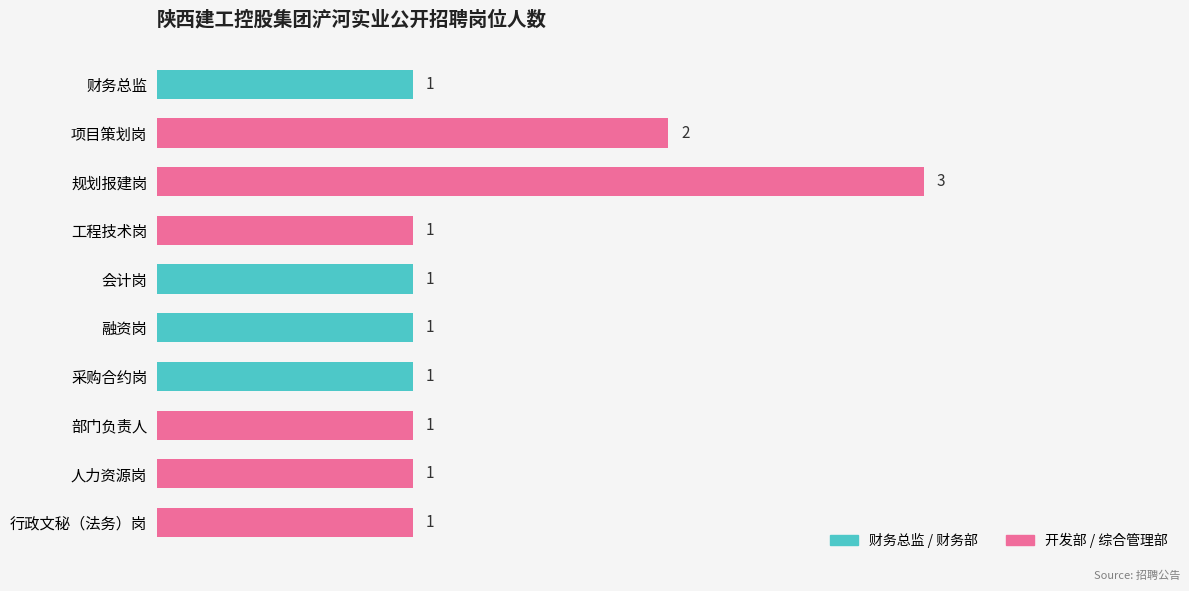

What is the maximum value shown in the chart?

3